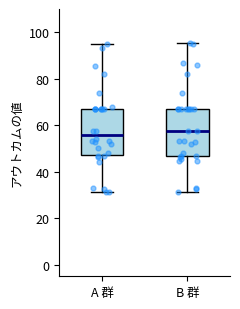

Where is the lower edge of the box for B 群 on the y-axis? The values are not printed on the chart, so give them approximately, as read against the axis.

46